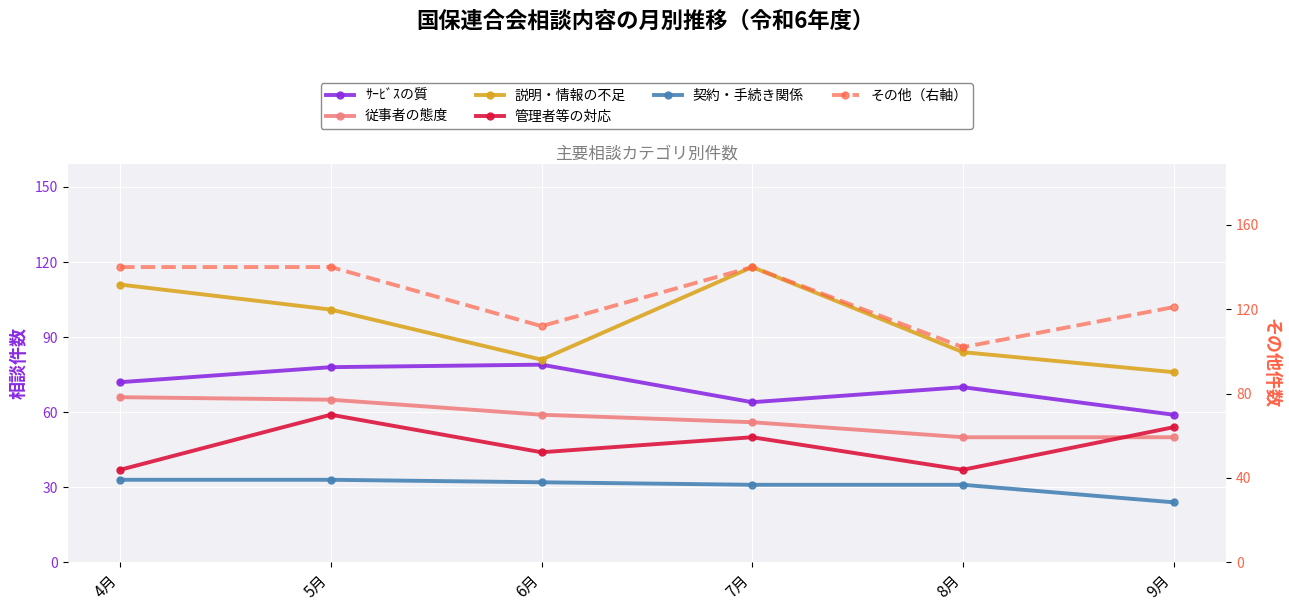

Where is ｻｰﾋﾞｽの質 nearest to the value 69?

8月